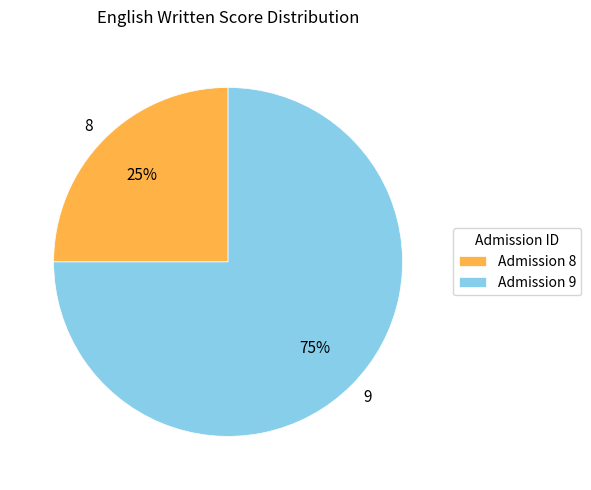

How many segments does this pie chart have?

2